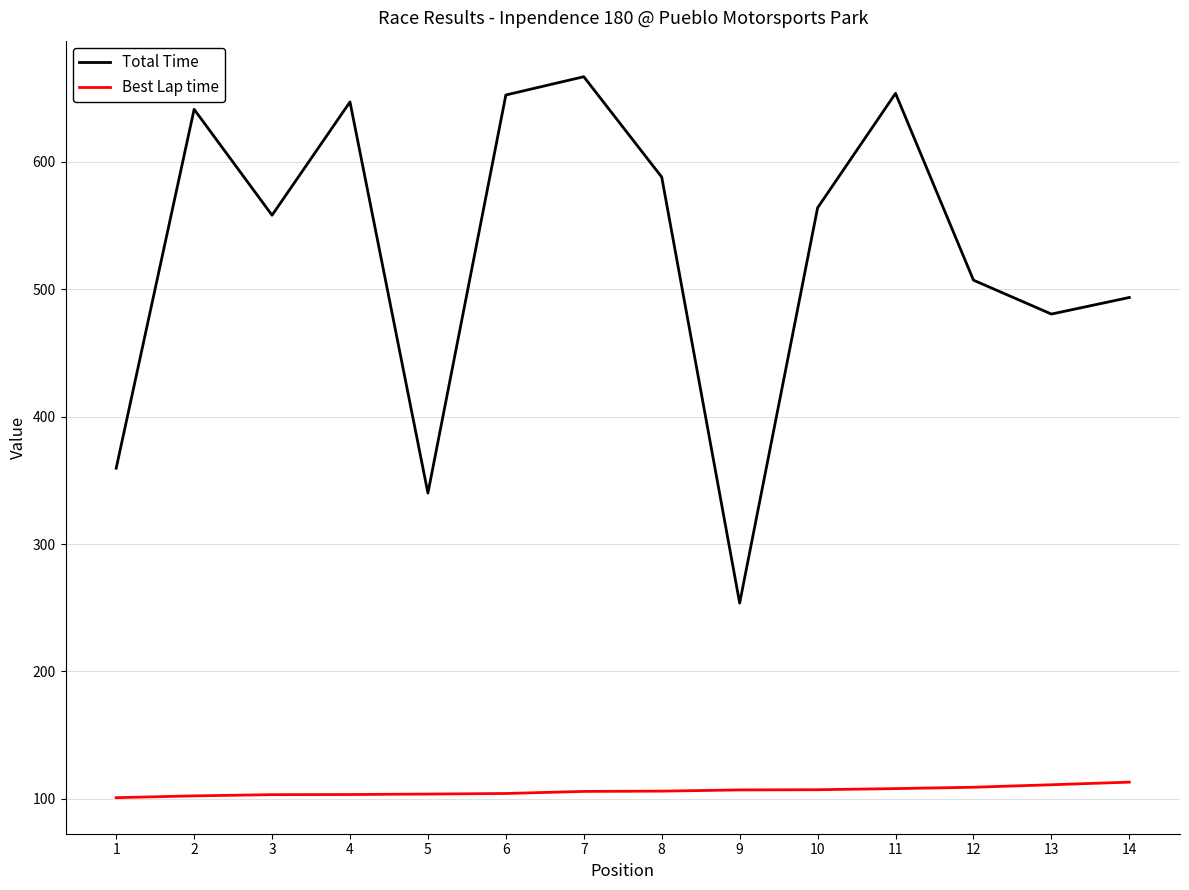

Is this an area chart (filled region under the line)?

No